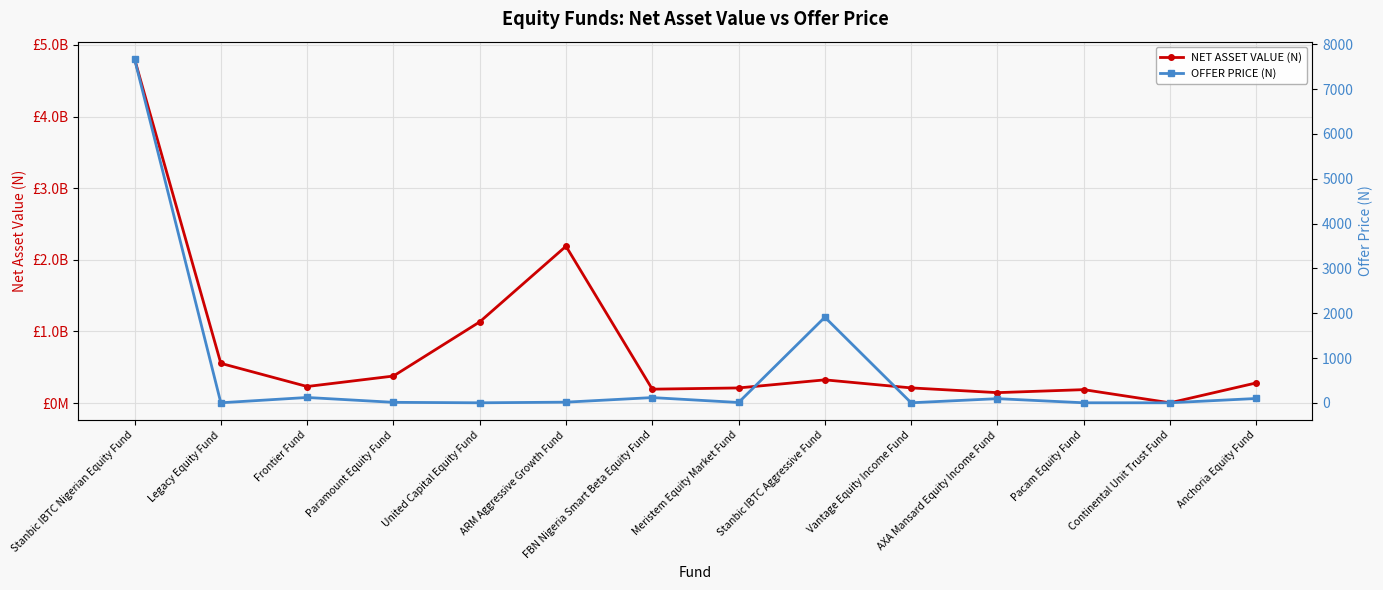

Between Pacam Equity Fund and AXA Mansard Equity Income Fund, which is larger?

Pacam Equity Fund